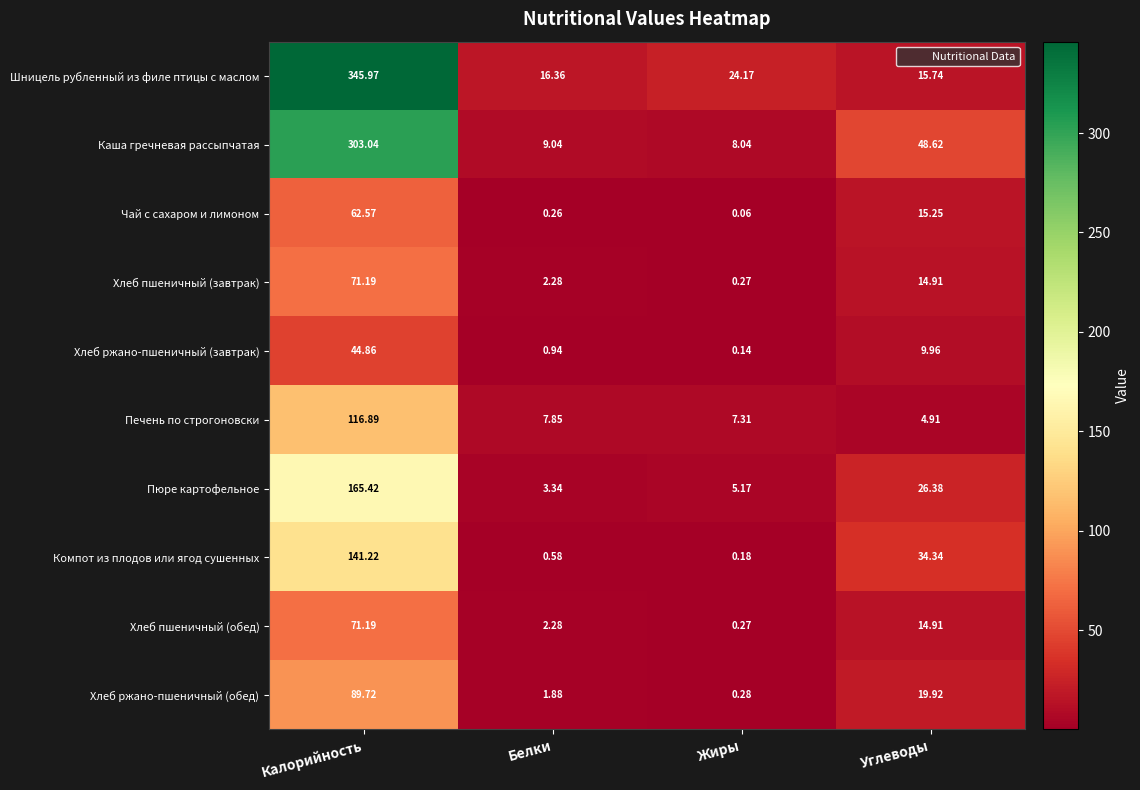

List the labels in order of Хлеб пшеничный (обед) value, smallest first.

Жиры, Белки, Углеводы, Калорийность